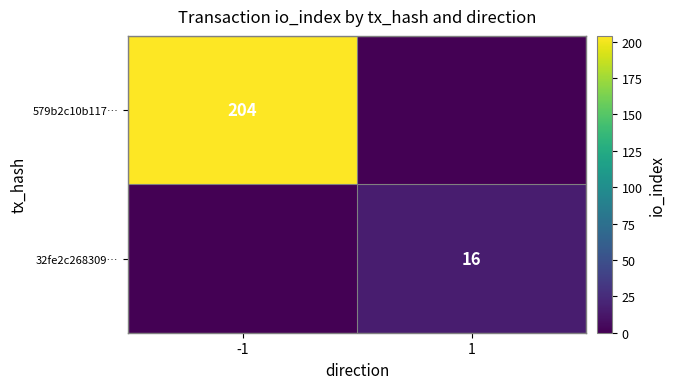

The value of 32fe2c268309… at 1 is 23. True or false?

False